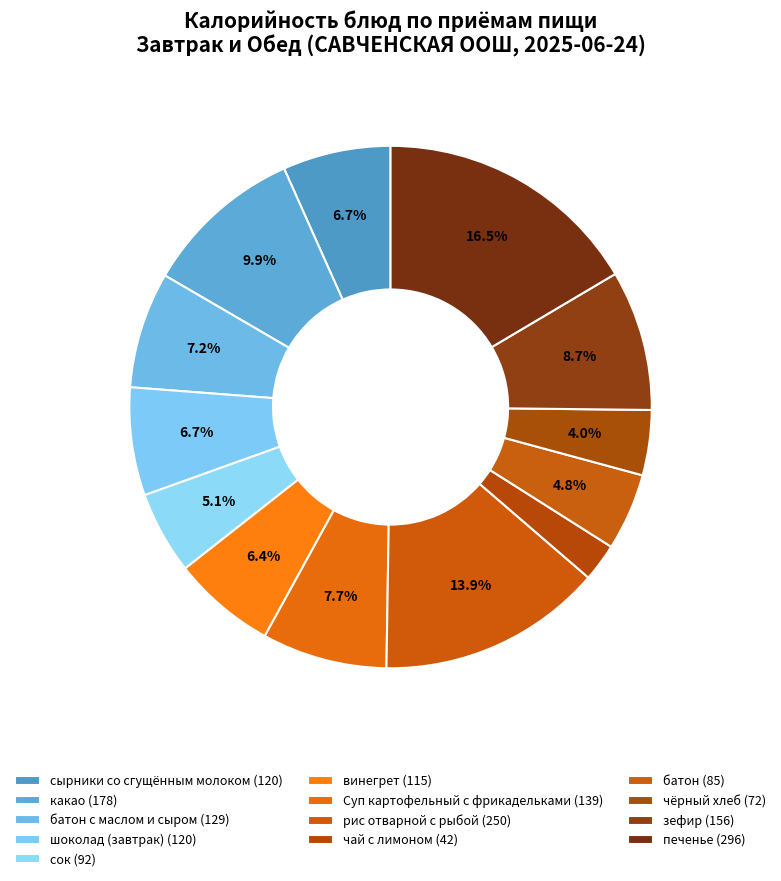

How many segments does this pie chart have?

13